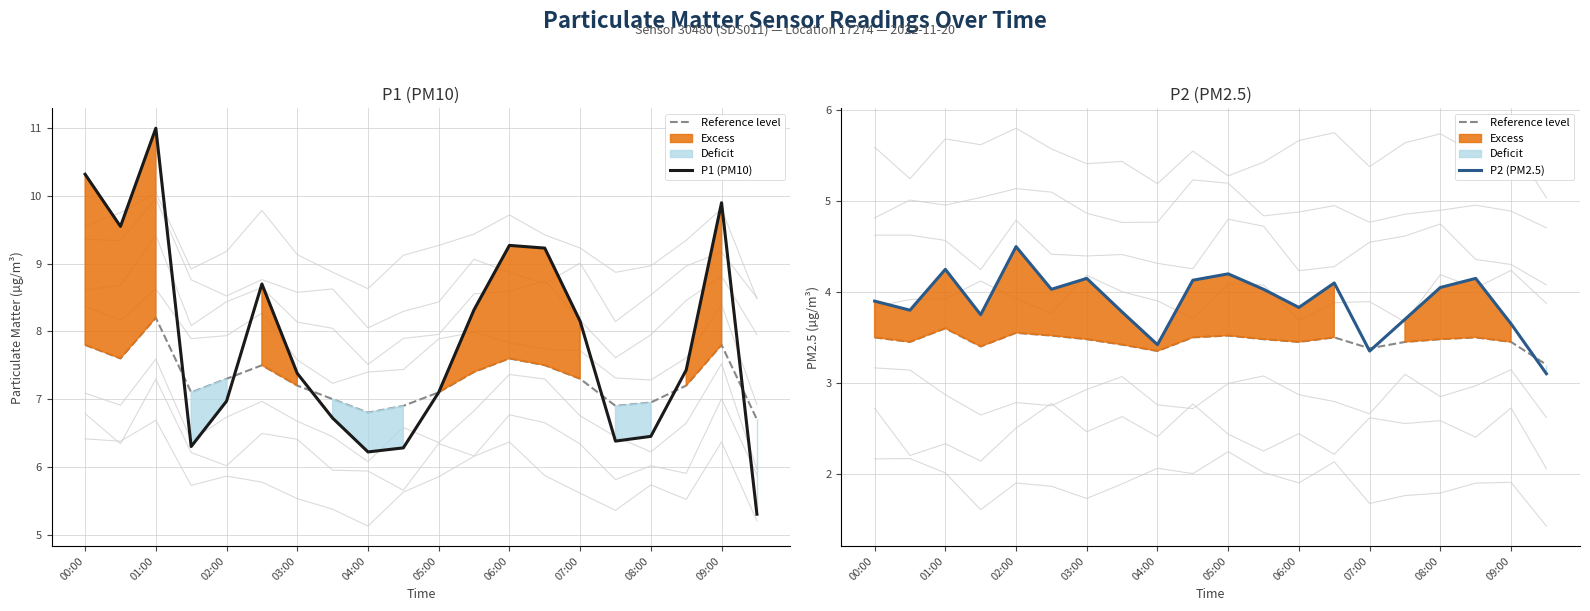

What is the highest value of the P1 (PM10) series?

11.0